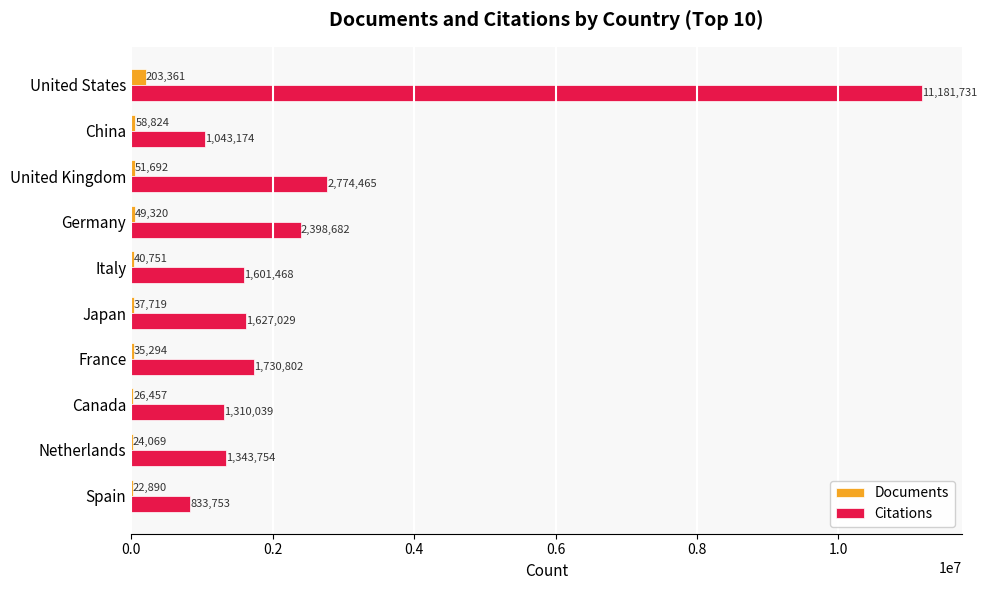

What is the maximum value shown in the chart?

11181731